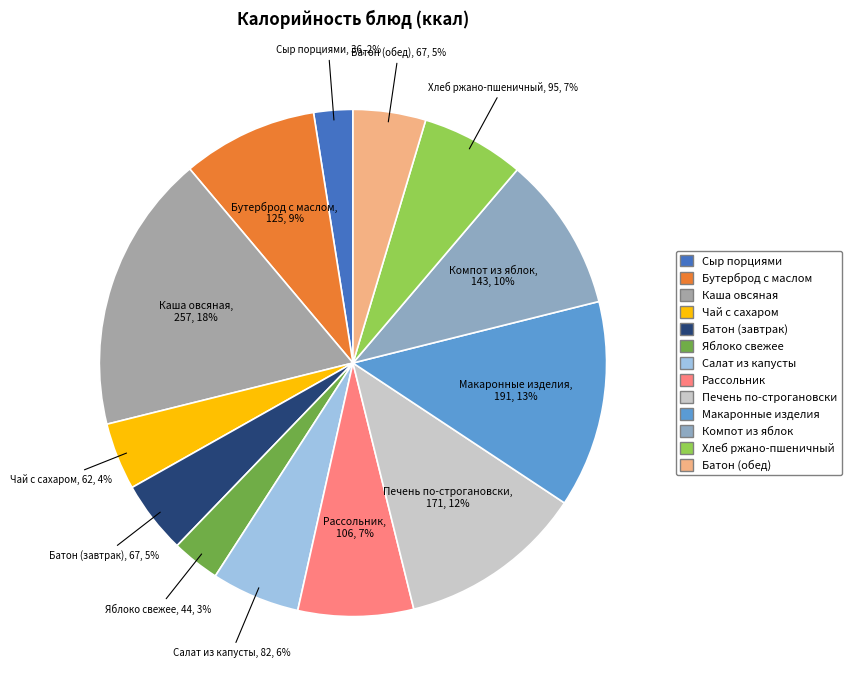

How many segments does this pie chart have?

13